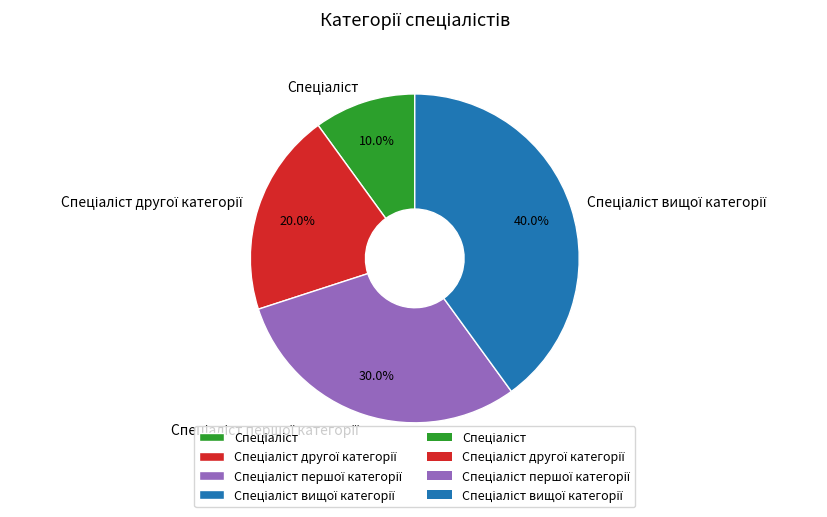

Is there a majority slice in this chart?

No